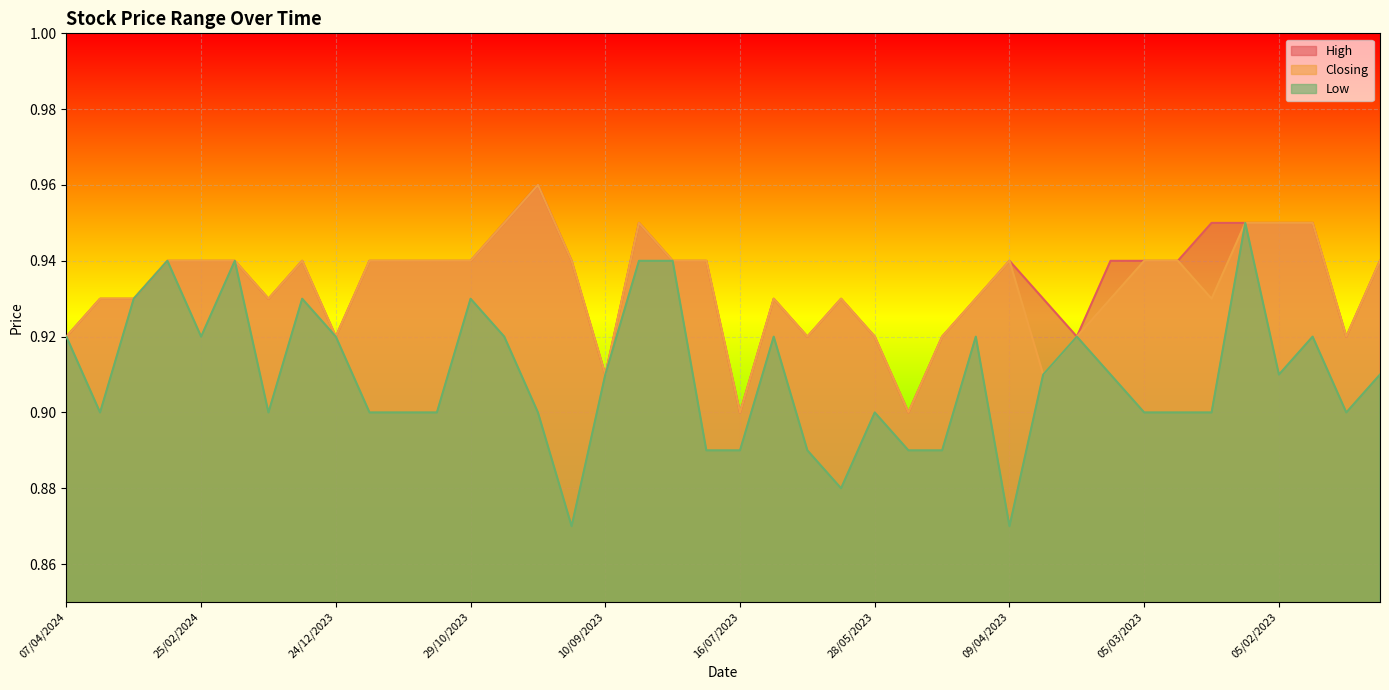

The value of Low at 05/03/2023 is 1.5. True or false?

False